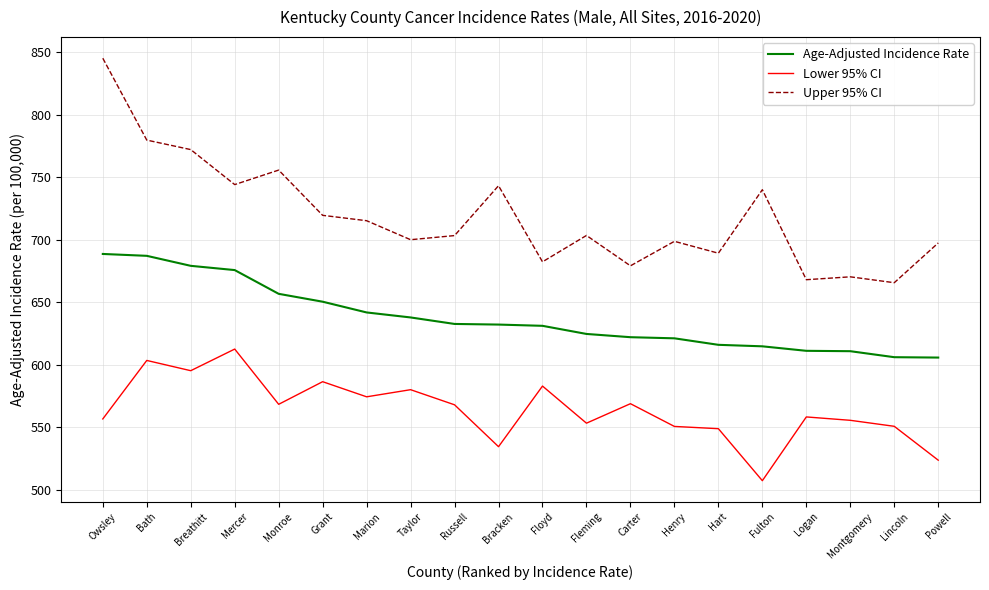

Which label corresponds to the smallest value in the chart?

Fulton